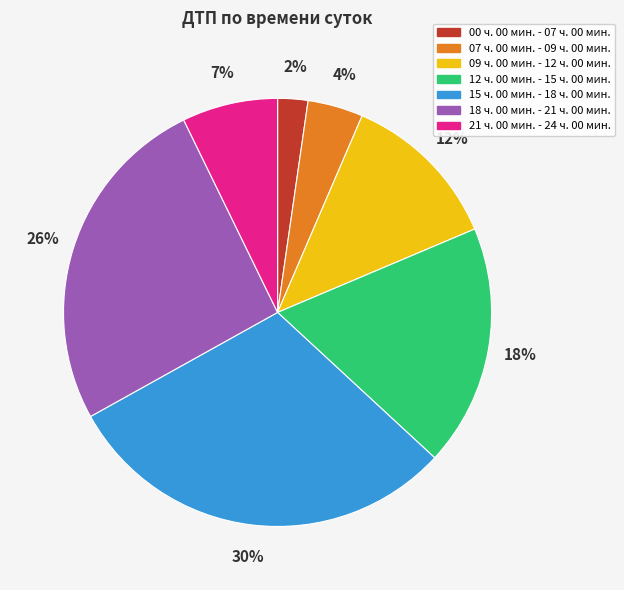

Which category has the biggest portion of the pie?

15 ч. 00 мин. - 18 ч. 00 мин.